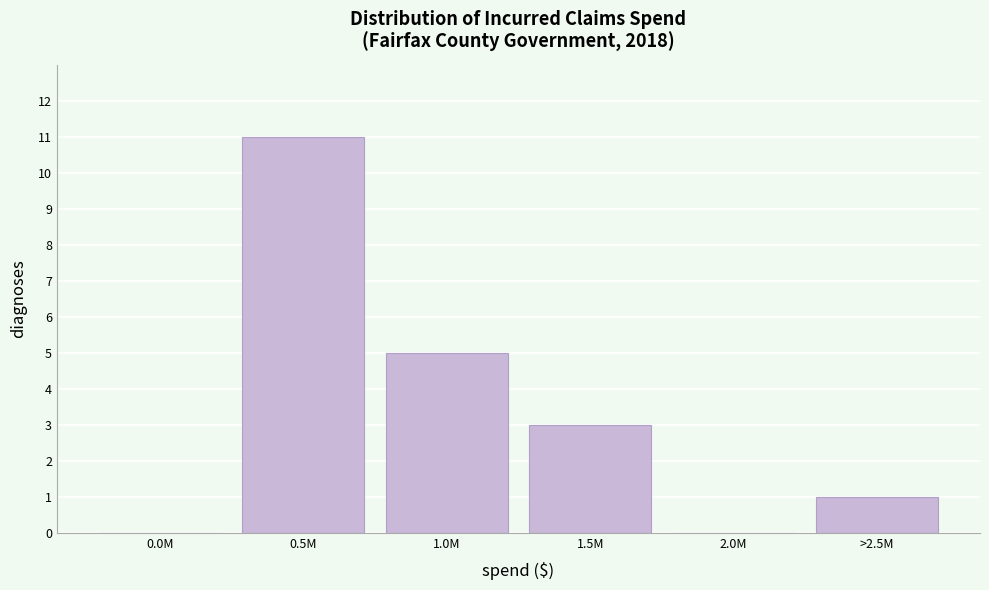

Reading right to left, transcribe all the data shown in this chart.

>2.5M=1	2.0M=0	1.5M=3	1.0M=5	0.5M=11	0.0M=0